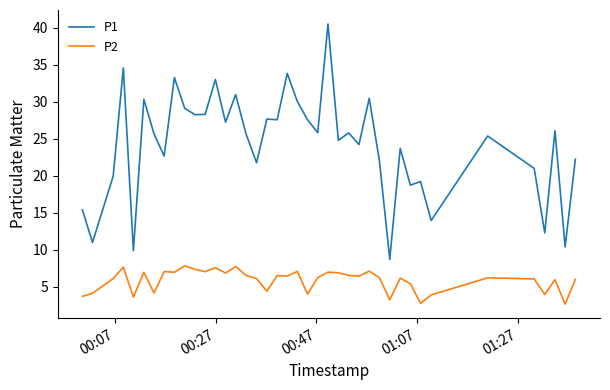

Which series has the widest spread of values?

P1